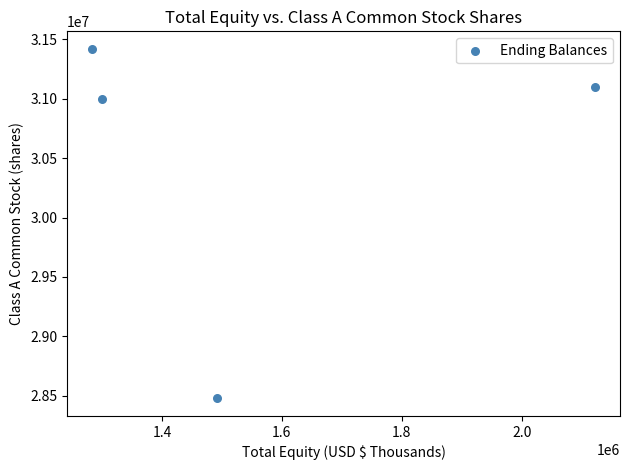

What is the range of Y values (max minus min)?

2943561